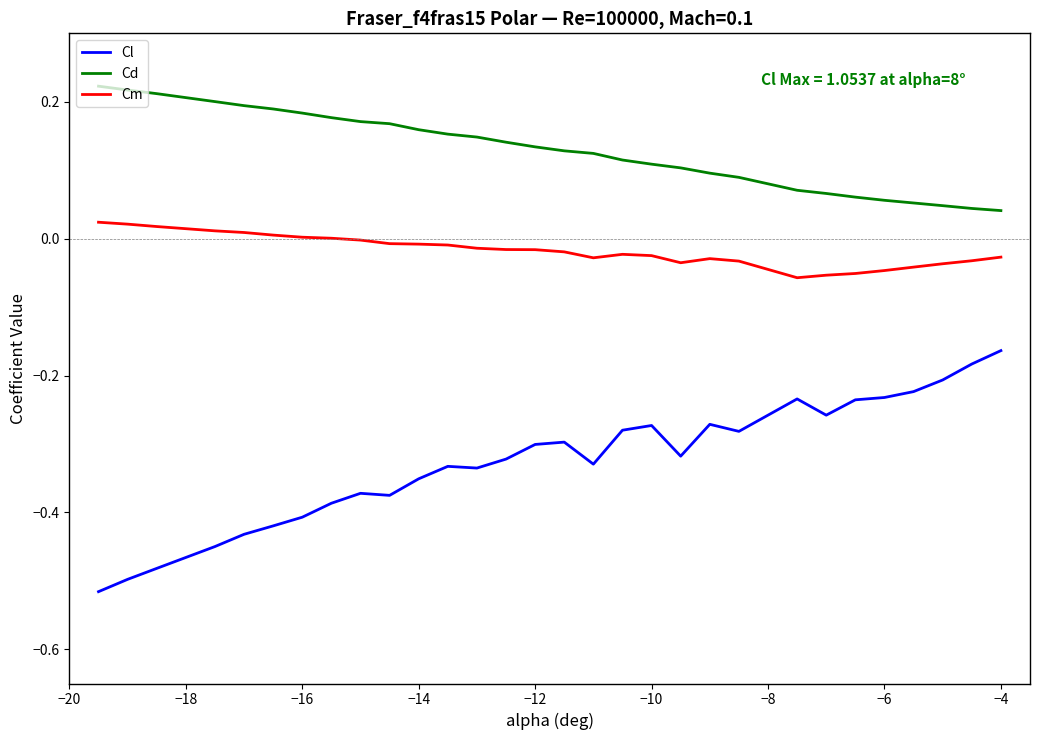

Is this an area chart (filled region under the line)?

No